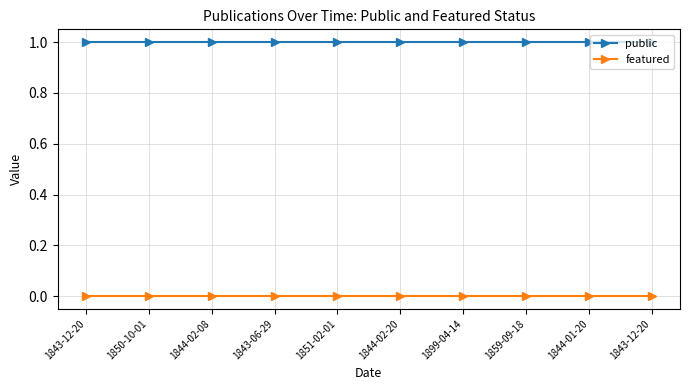

Rank the series by their average value, from highest to lowest.

public, featured